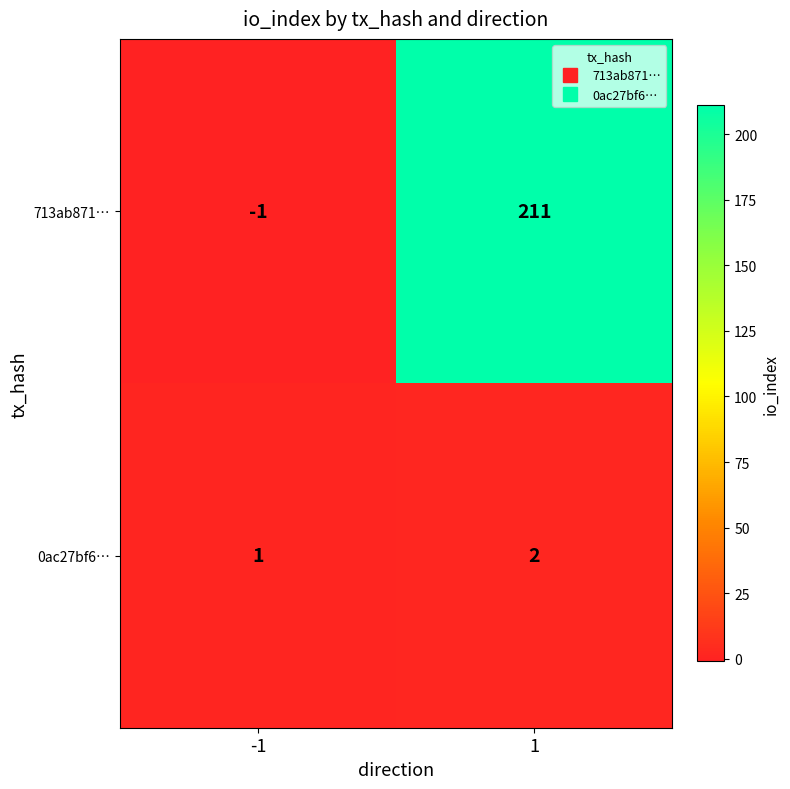

How many categories are shown in the chart?

2